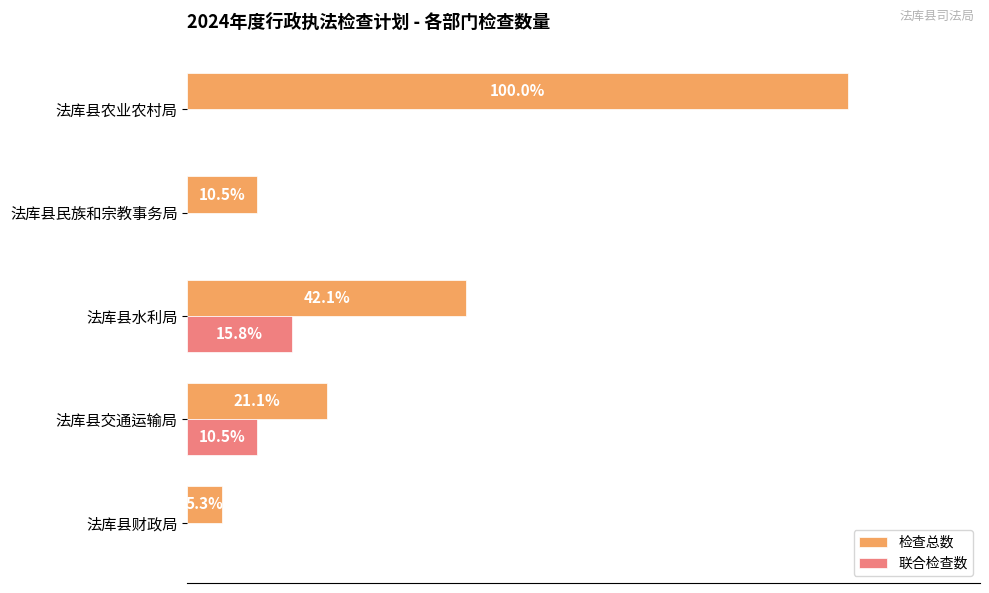

What are all the series names shown in the legend?

检查总数, 联合检查数